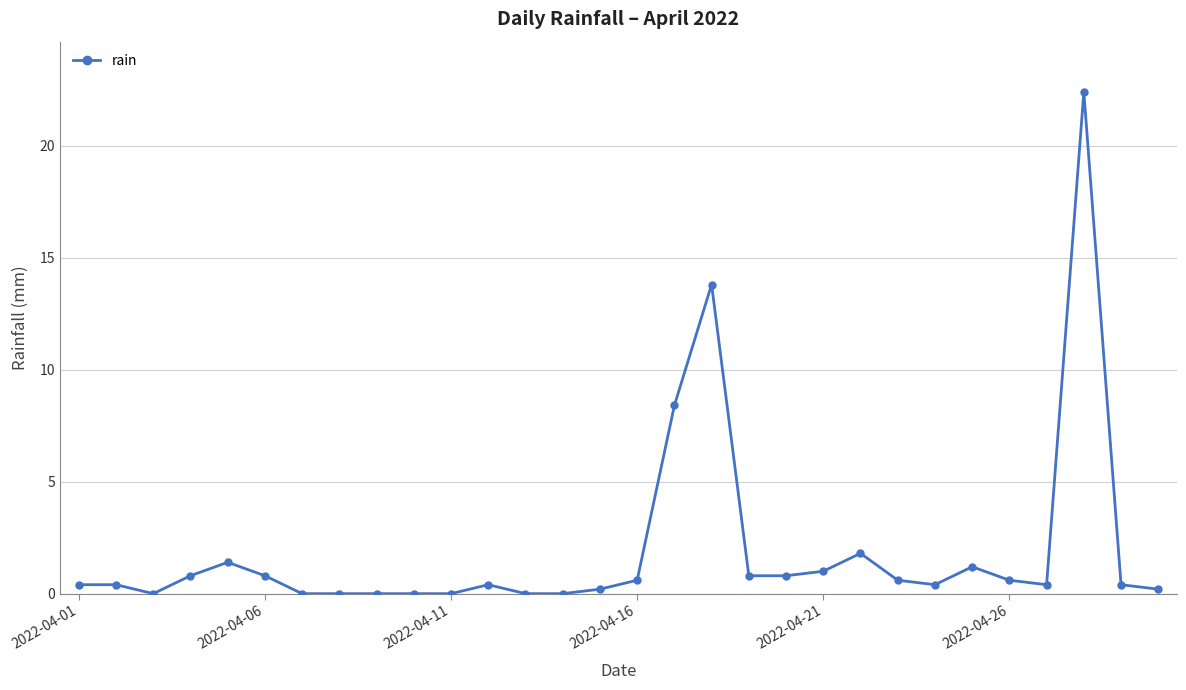

How many distinct data groups are displayed?

1